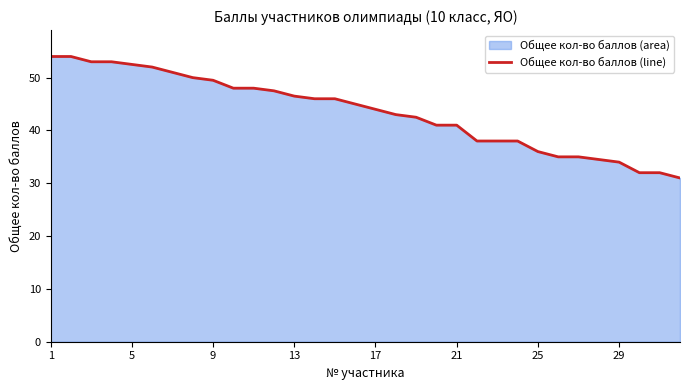

What is the maximum value shown in the chart?

54.0